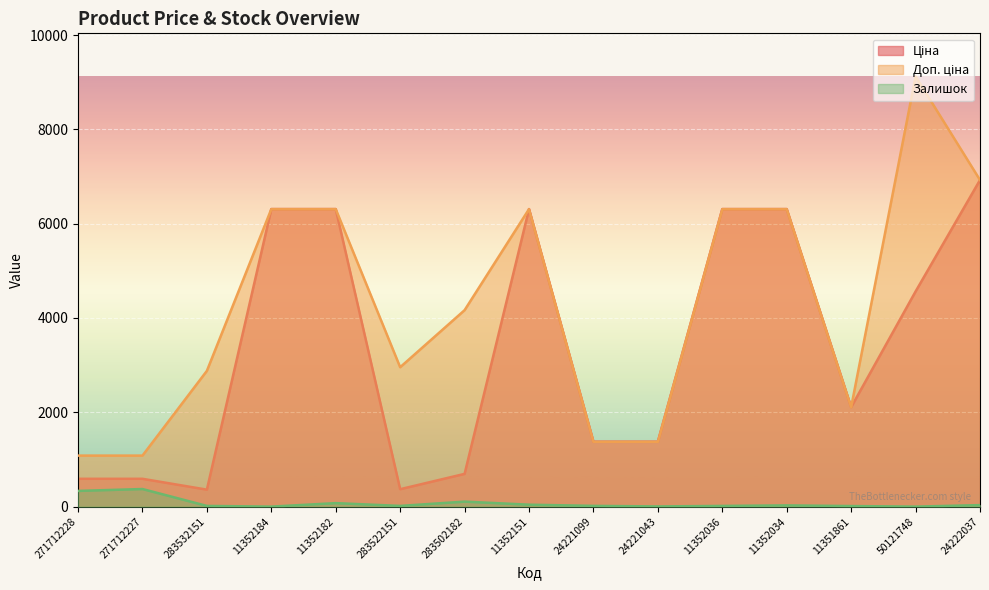

How many data points does each series have?

15